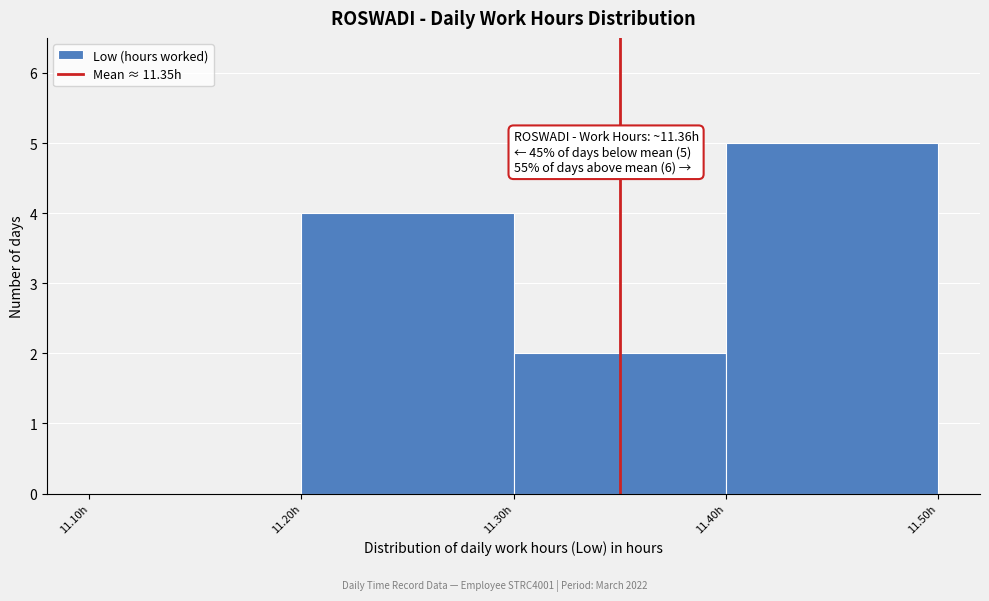

Over which range of the x-axis is the bar tallest?

11.4 to 11.5